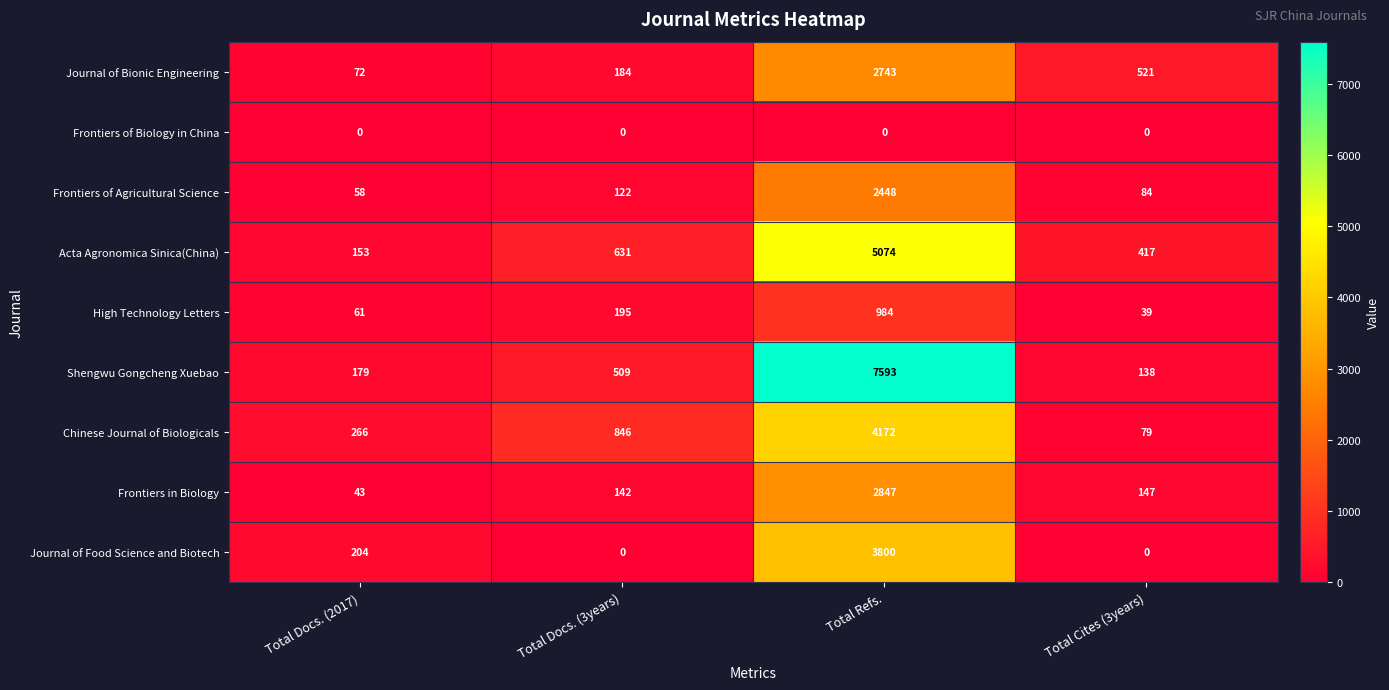

True or false: Frontiers of Agricultural Science has a value of 58 at Total Docs. (2017).

True